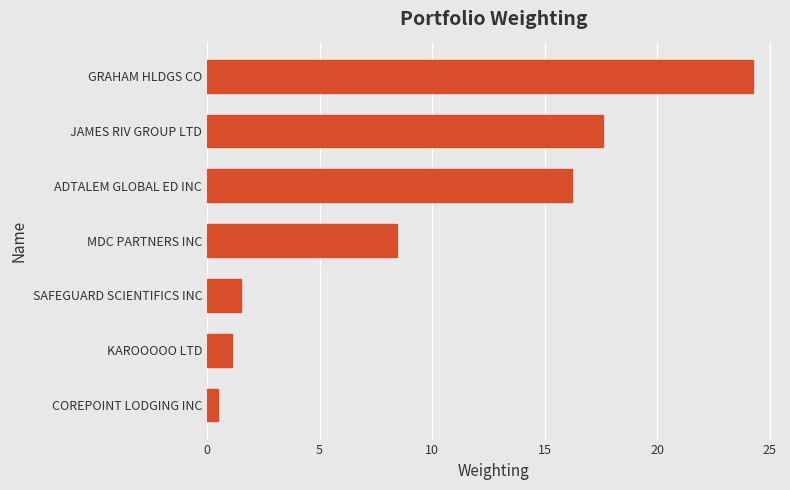

What is the average value?

9.9